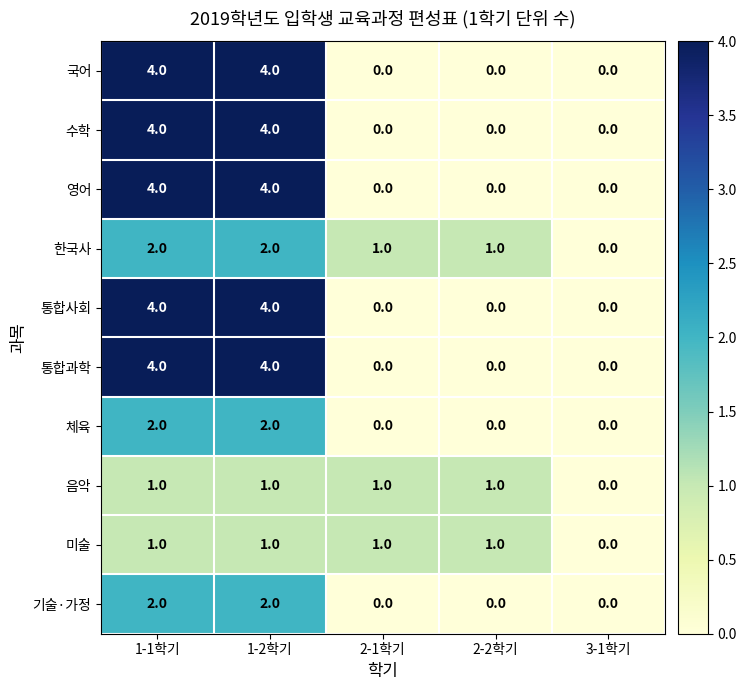

At which label does 한국사 reach its minimum?

3-1학기